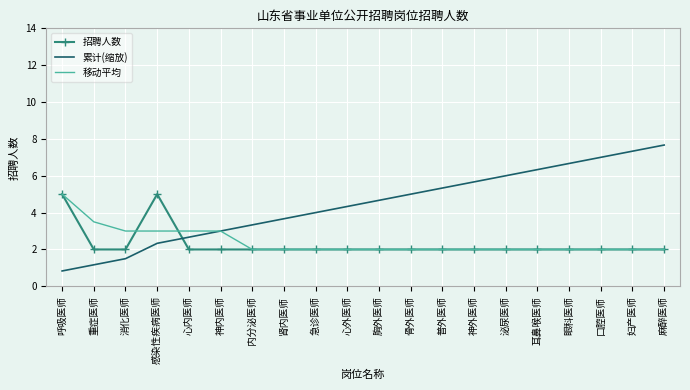

True or false: 招聘人数 and 移动平均 cross at least once.

True